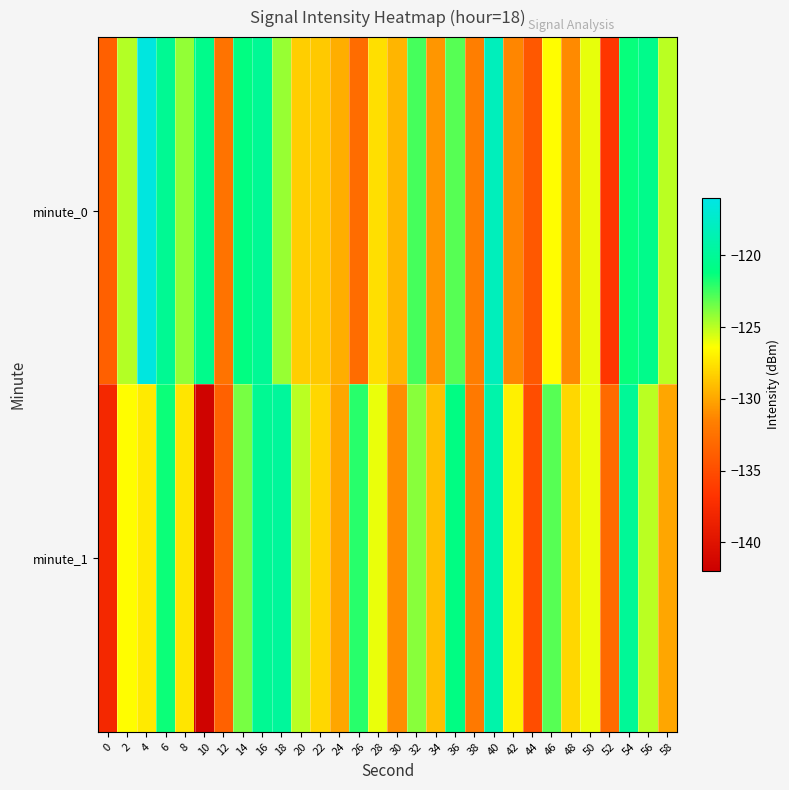

Rank the series by their maximum value, from highest to lowest.

minute_0, minute_1